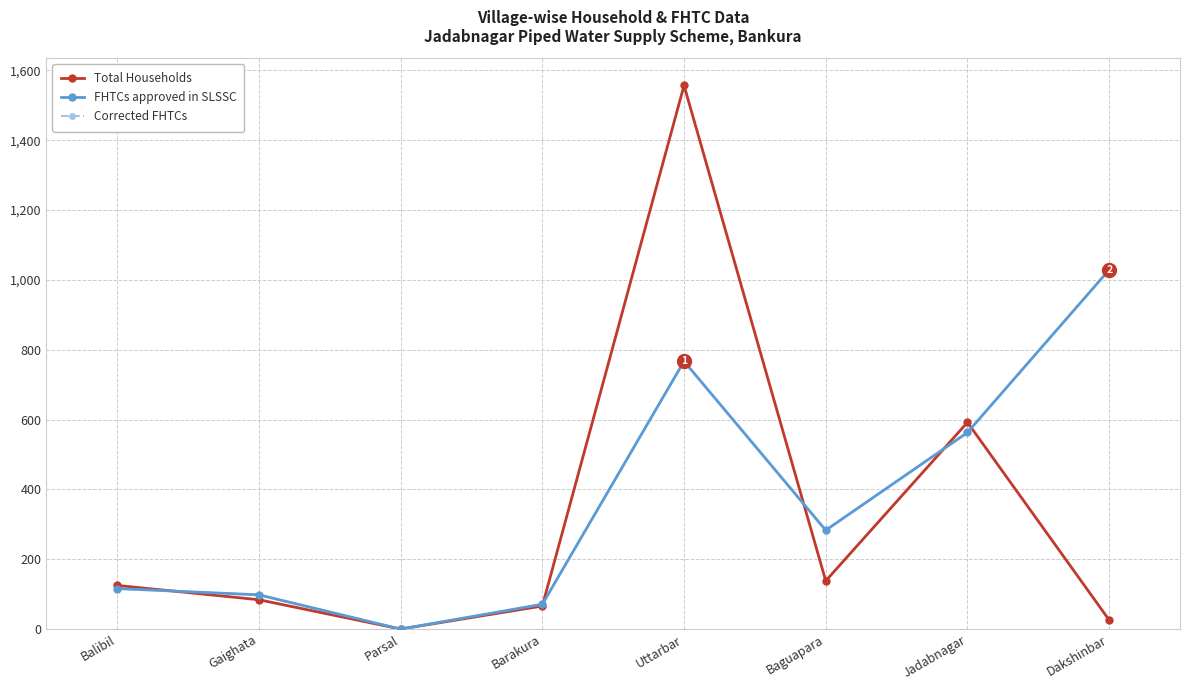

Reading left to right, extract all data points from this chart.

Total Households: 125	84	0	66	1557	138	592	26
FHTCs approved in SLSSC: 116	98	0	71	767	283	563	1029
Corrected FHTCs: 116	98	0	71	767	283	563	1029